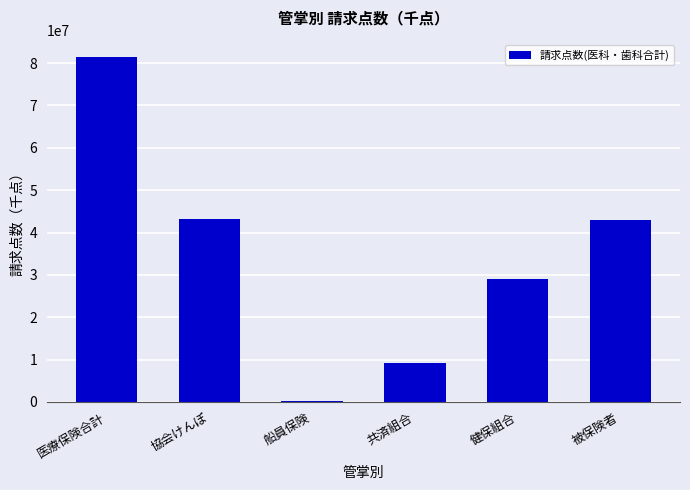

What is the greatest value displayed?

81470474.3